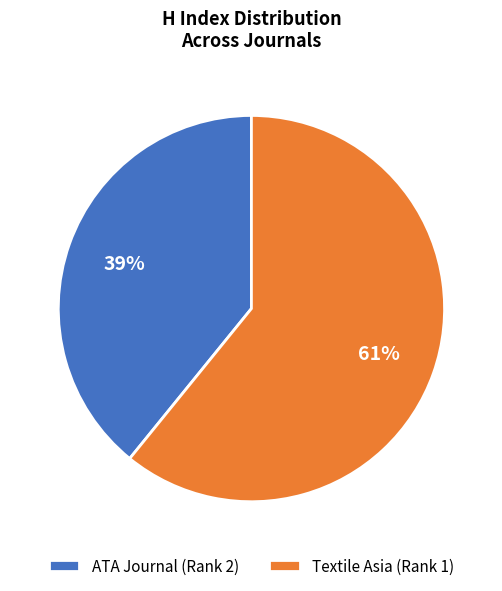

Rank the categories by value from highest to lowest.

Textile Asia (Rank 1), ATA Journal (Rank 2)